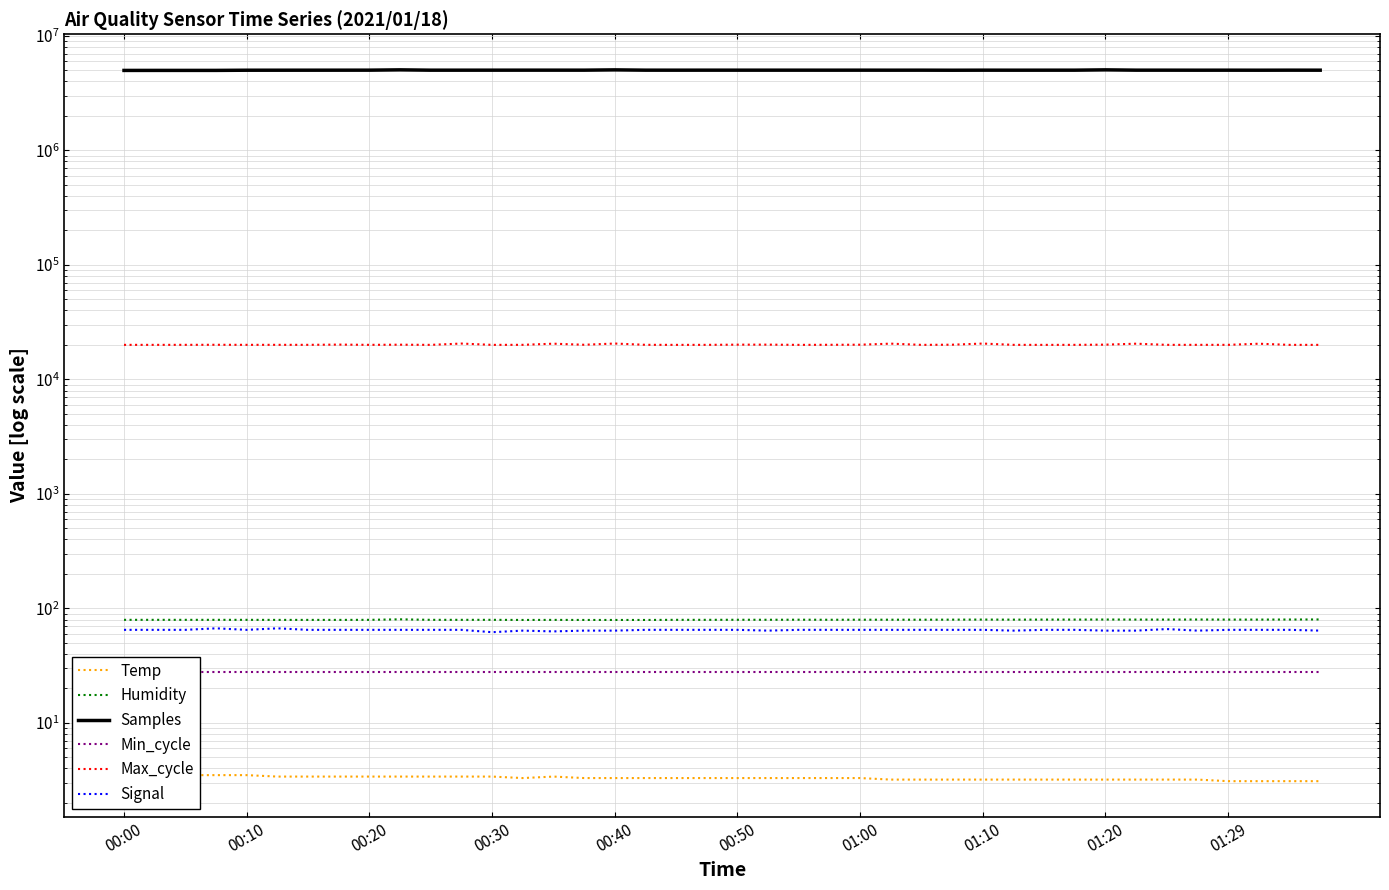

The value of Min_cycle at 01:00 is 28.0. True or false?

True